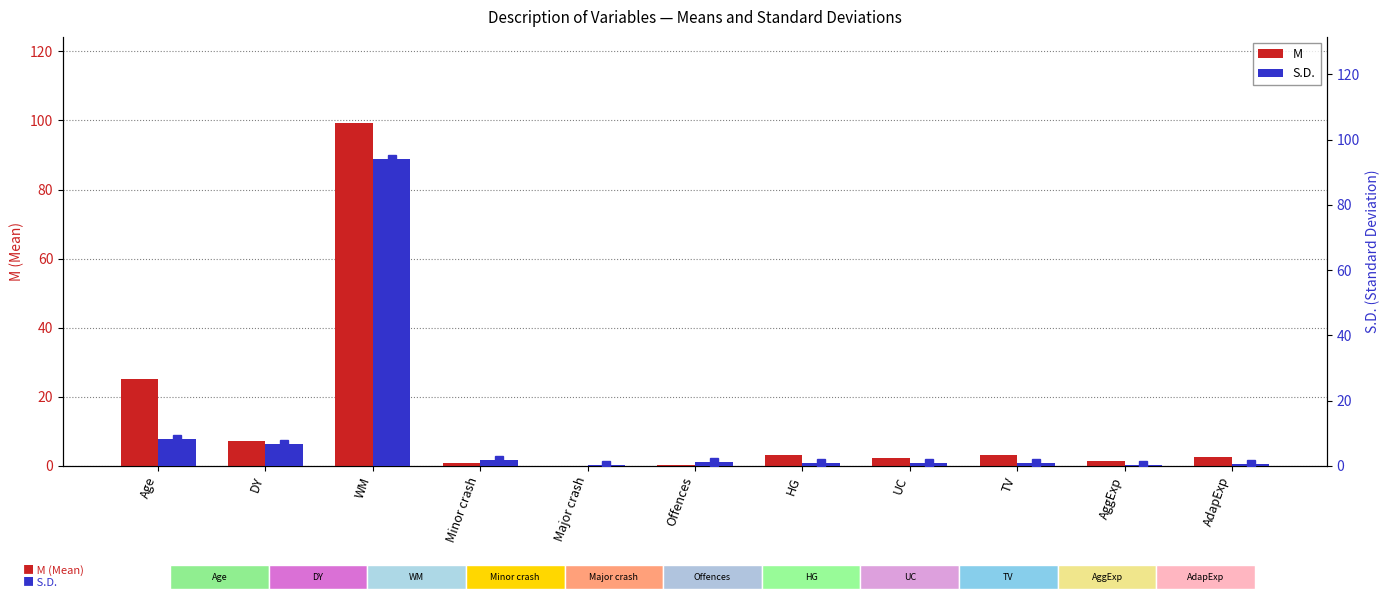

List the labels in order of S.D. value, largest first.

WM, Age, DY, Minor crash, Offences, HG, TV, UC, AdapExp, AggExp, Major crash